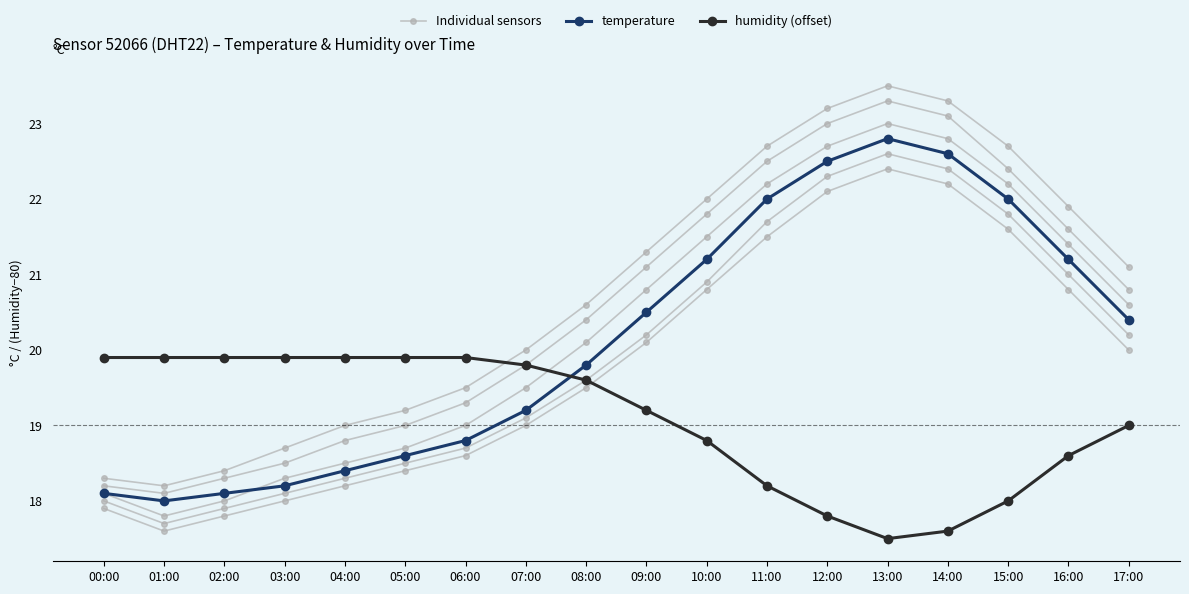

At which category does temperature reach its first local peak?

13:00